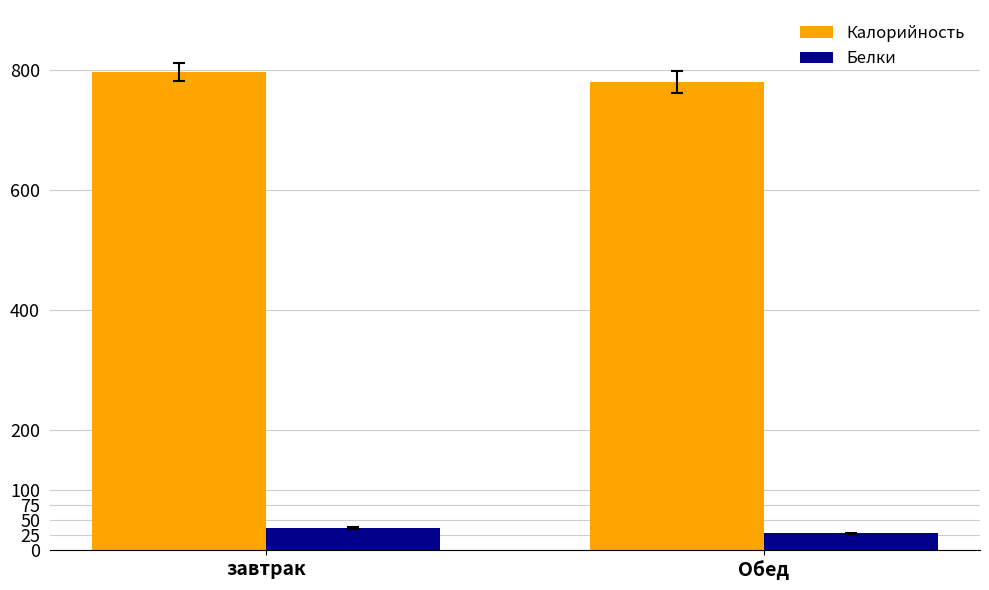

What value does the Белки series have at завтрак?

36.6